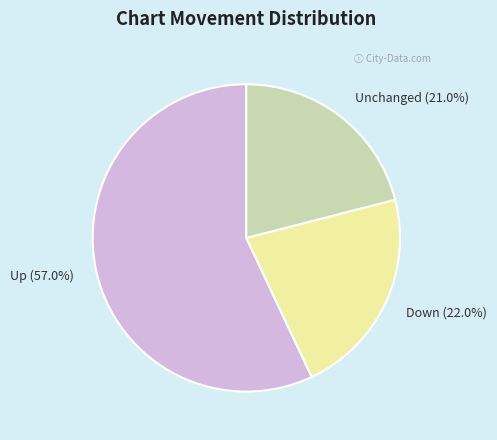

Count the number of slices in the pie.

3